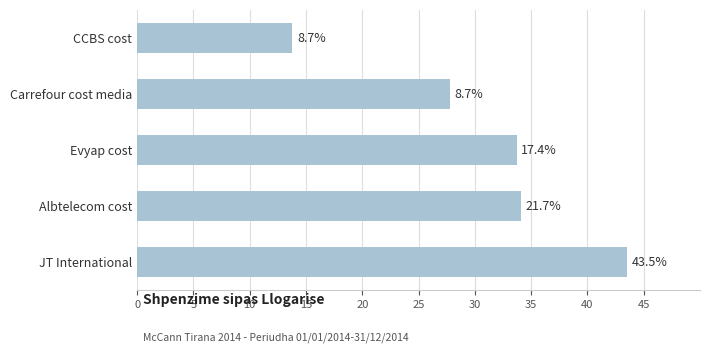

How many bars are there in total?

5